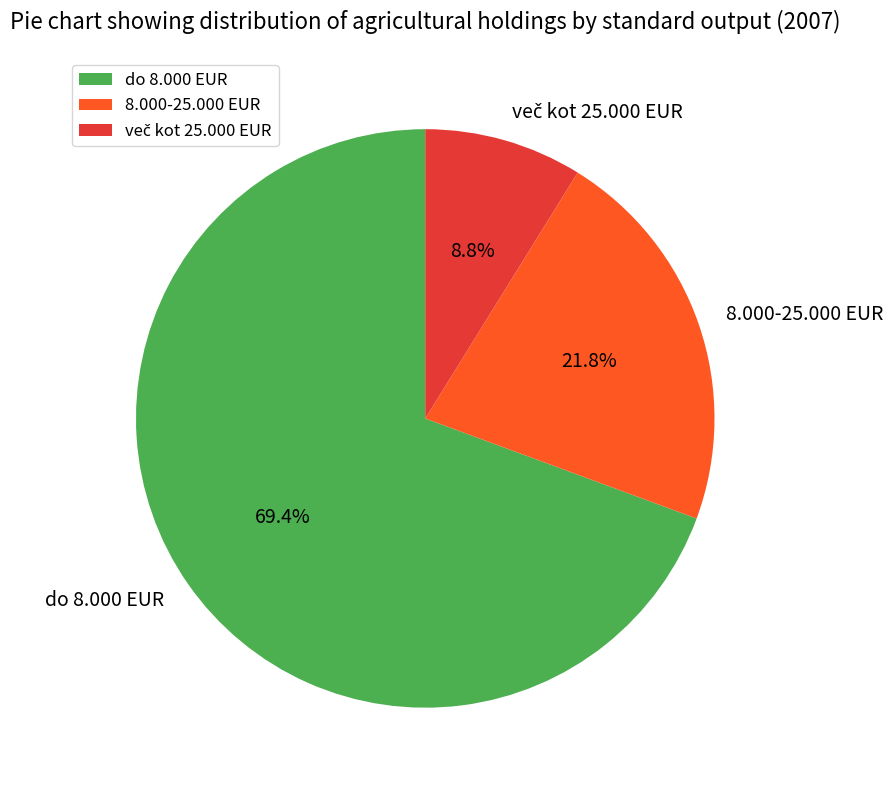

What is the ratio of the value at 8.000-25.000 EUR to the value at do 8.000 EUR?

0.3